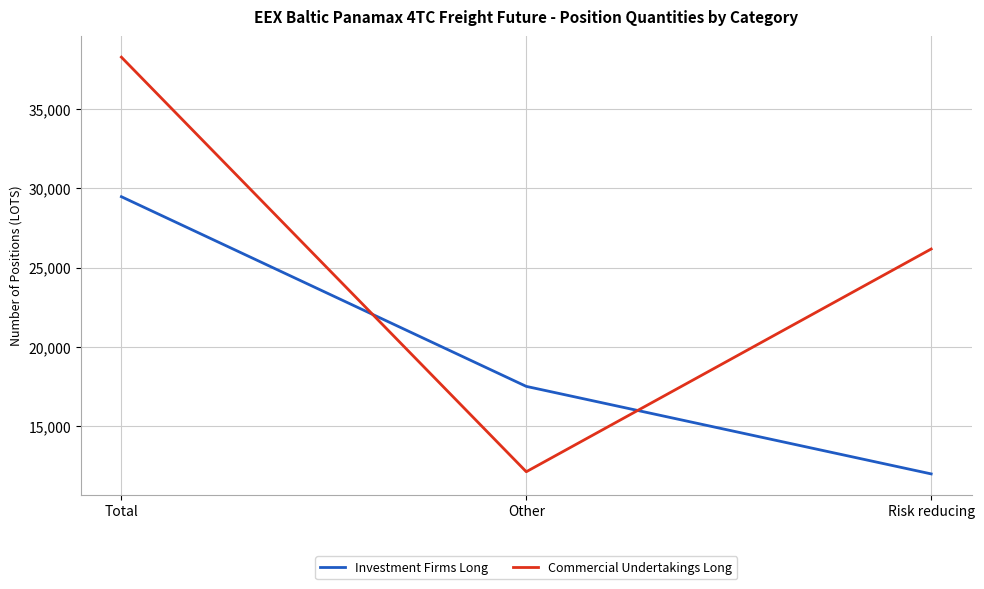

What is the difference between the highest and lowest values at Other?

5387.3